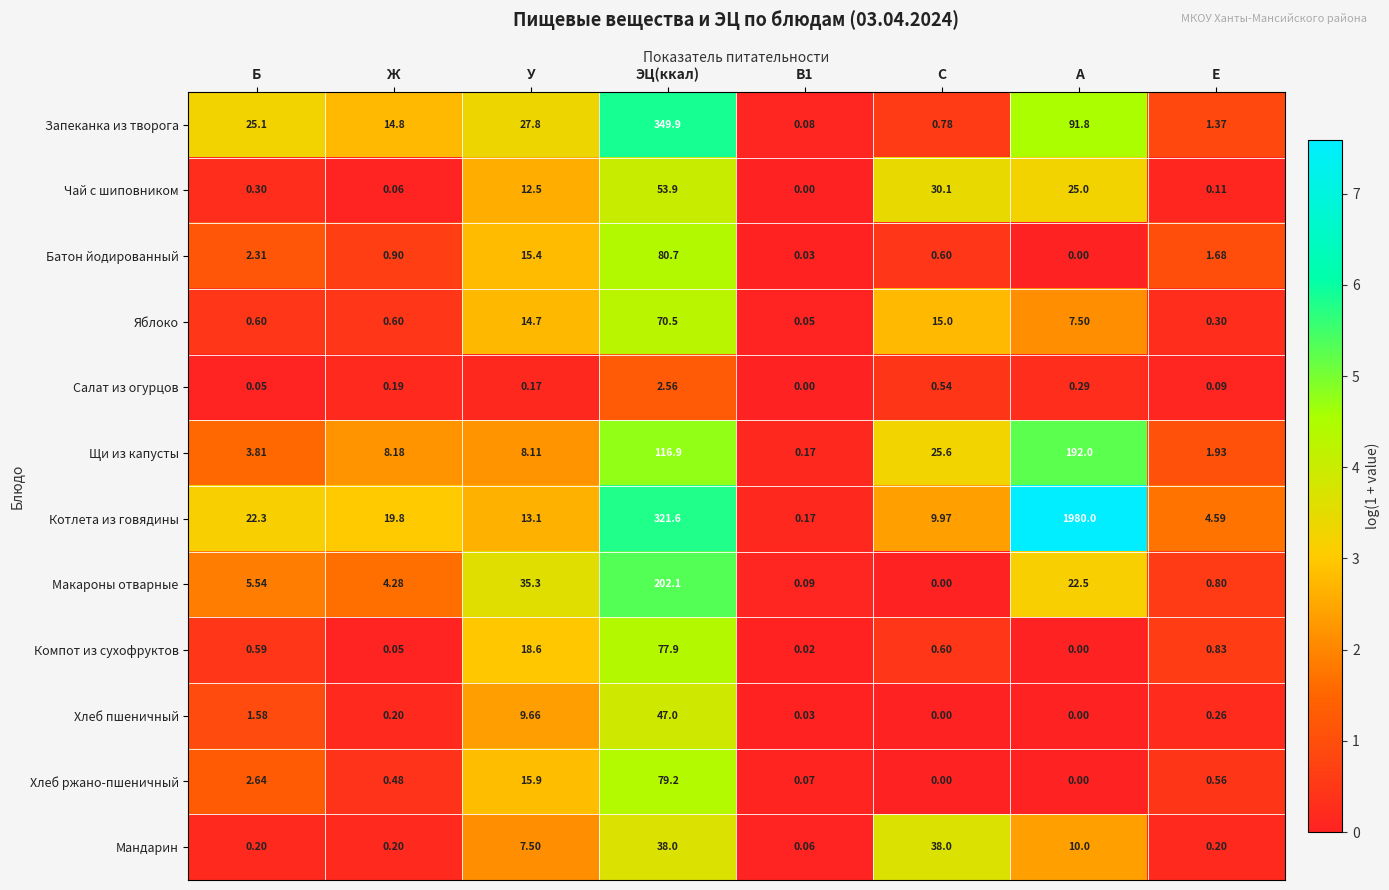

At how many categories does at least one series exceed 4?

7